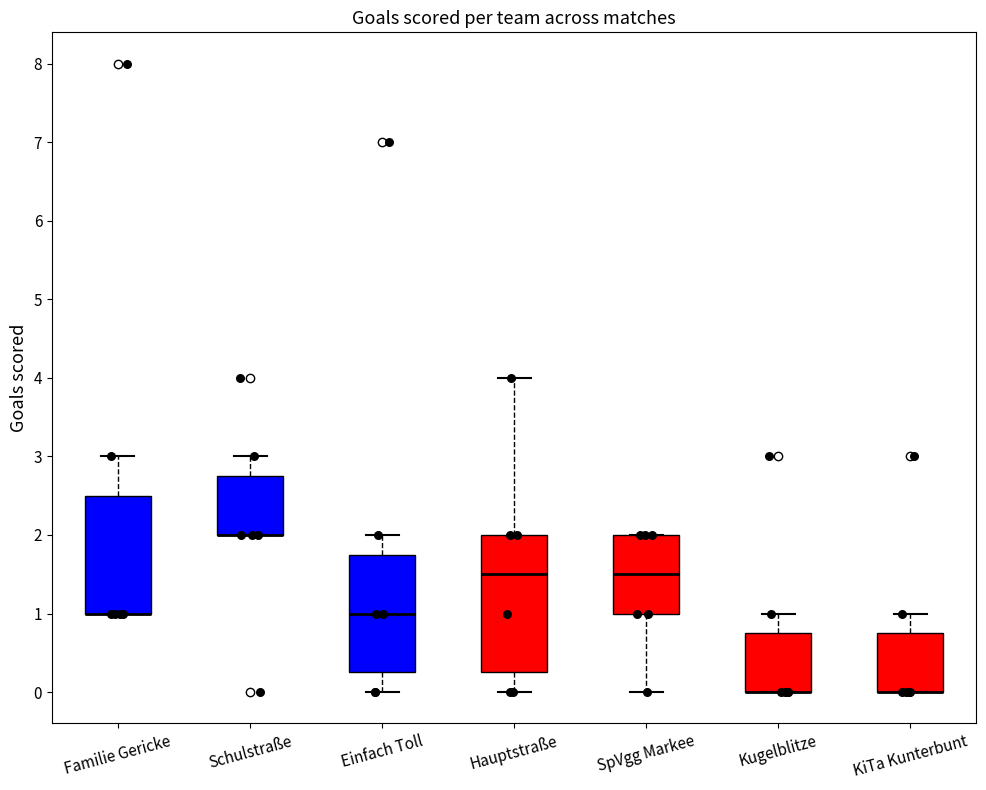

Reading left to right, read every box against the y-axis: the position of its median line, the range the box covers, and the ends of its whiskers. The values are not printed on the chart, so give them approximately, as read against the axis.

Familie Gericke: median 1.0 (drawn on the box's lower edge), box 1.0 to 2.5, whiskers 1.0 to 3.0
Schulstraße: median 2.0 (drawn on the box's lower edge), box 2.0 to 2.8, whiskers 2.0 to 3.0
Einfach Toll: median 1.0, box 0.3 to 1.8, whiskers 0.0 to 2.0
Hauptstraße: median 1.5, box 0.3 to 2.0, whiskers 0.0 to 4.0
SpVgg Markee: median 1.5, box 1.0 to 2.0, whiskers 0.0 to 2.0
Kugelblitze: median 0.0 (drawn on the box's lower edge), box 0.0 to 0.8, whiskers 0.0 to 1.0
KiTa Kunterbunt: median 0.0 (drawn on the box's lower edge), box 0.0 to 0.8, whiskers 0.0 to 1.0